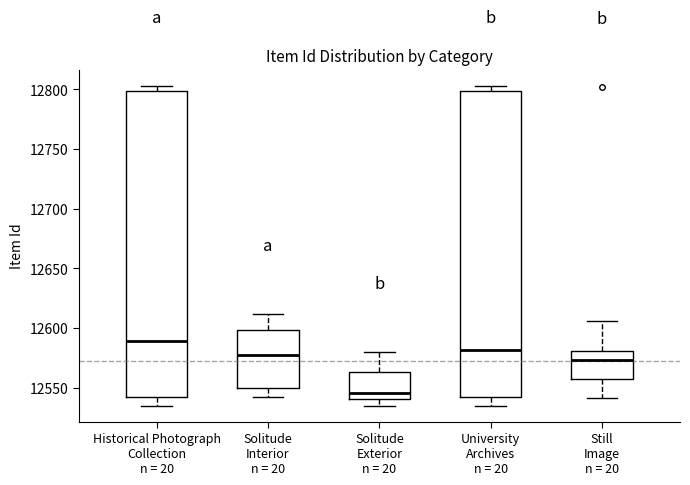

Where does the lower whisker of the box for Solitude Interior n = 20 end on the y-axis? The values are not printed on the chart, so give them approximately, as read against the axis.

12540